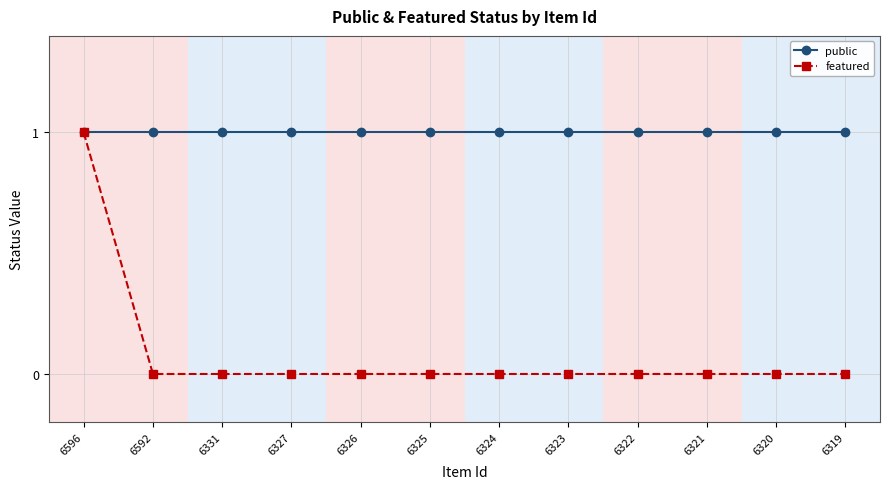

What is the maximum value for public?

1